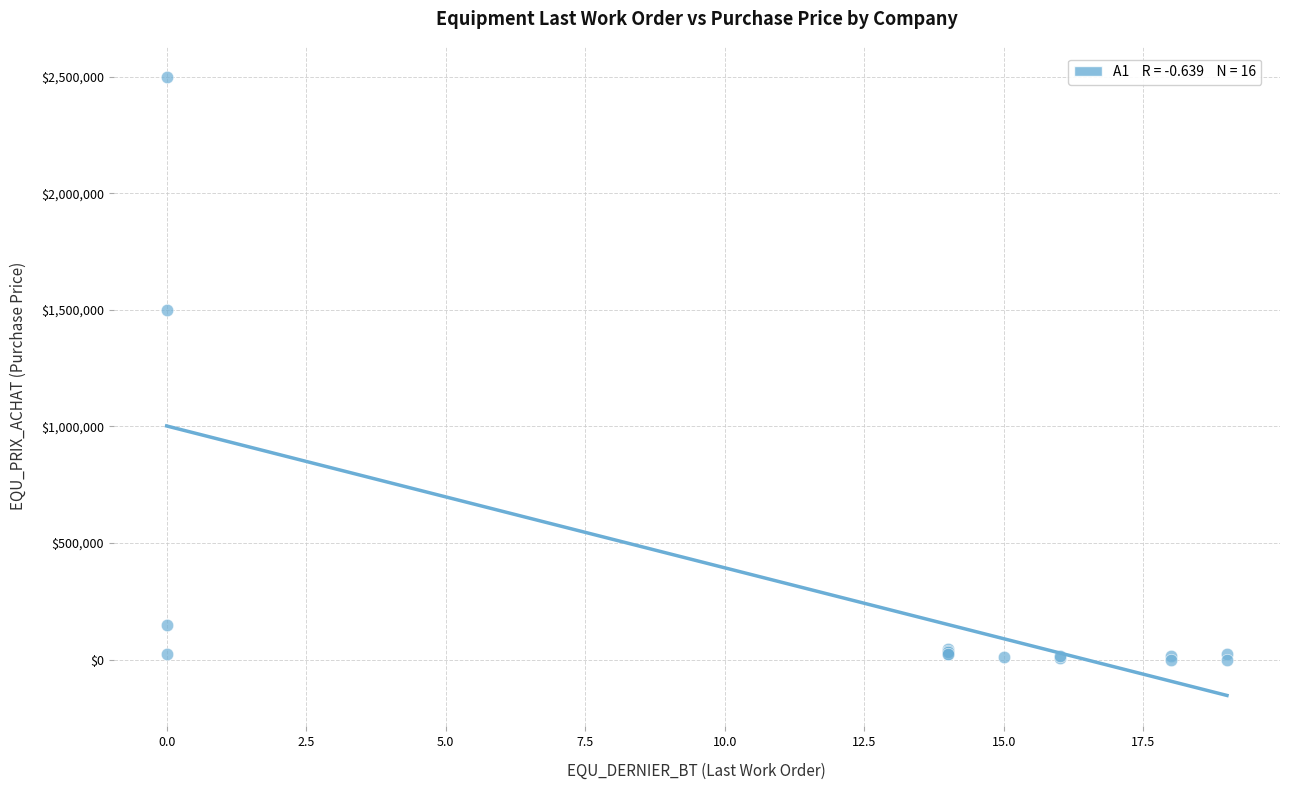

What Y value in the scatter plot is closest to 1250075?

1500000